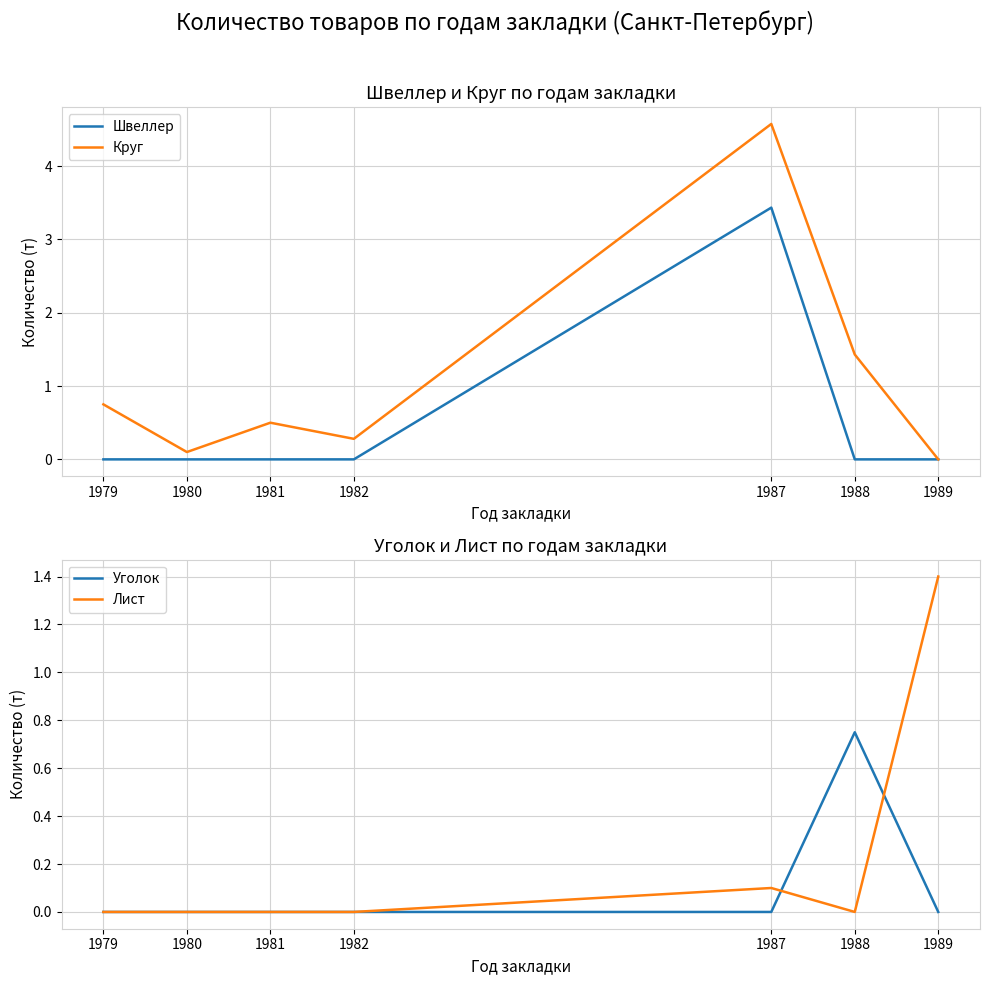

What value does the Лист series have at 1987?

0.1